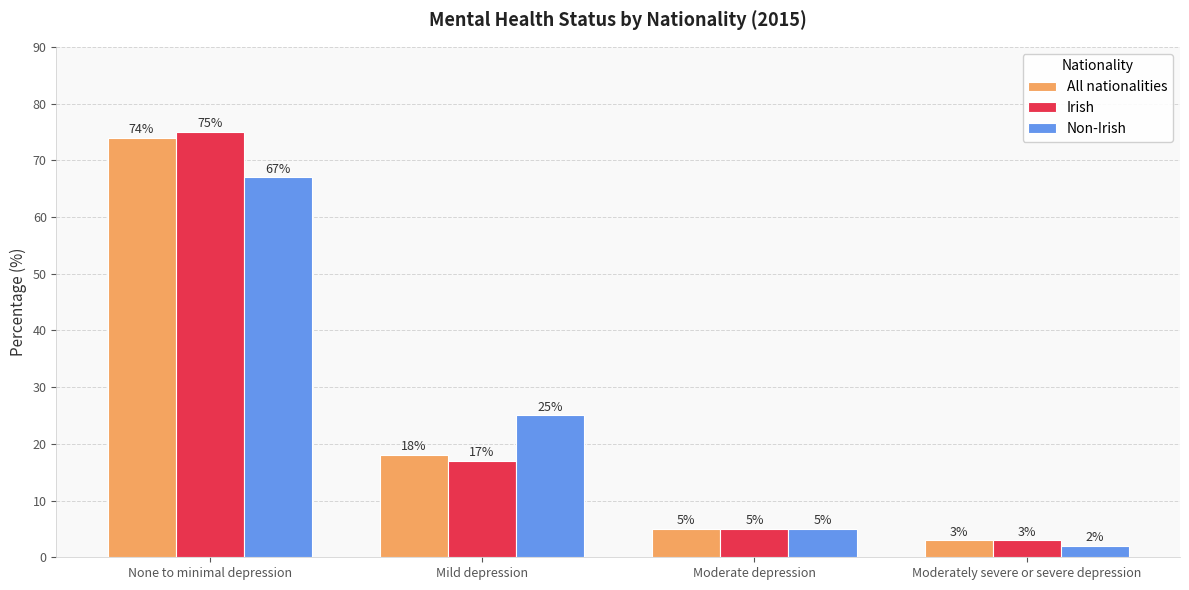

The value of Irish at None to minimal depression is 75. True or false?

True